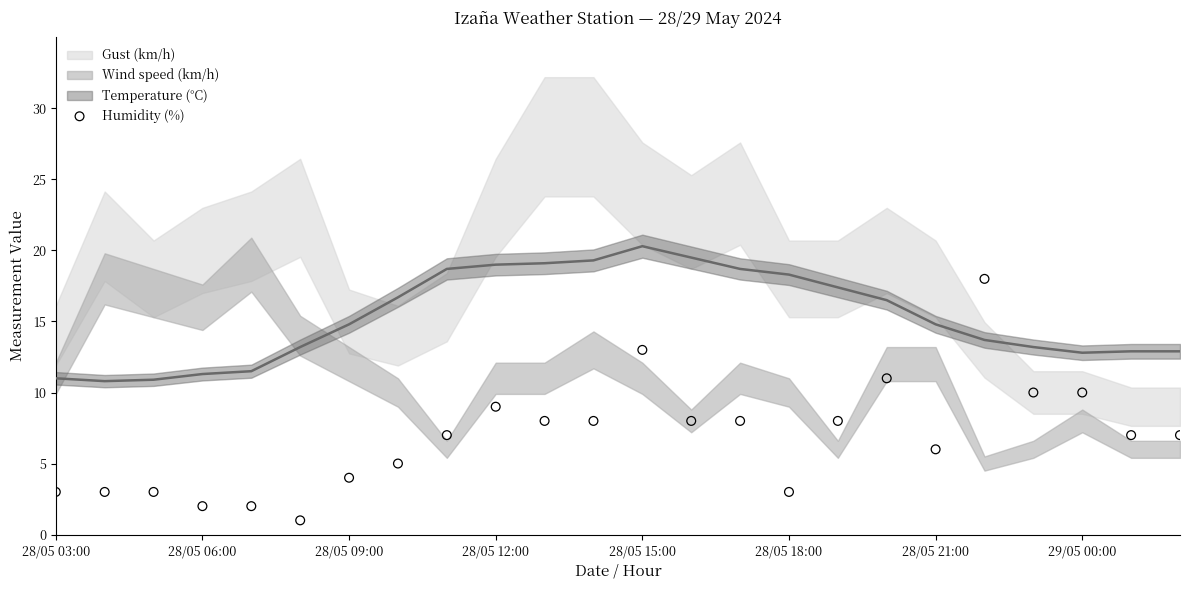

What is the range of Y values (max minus min)?

17